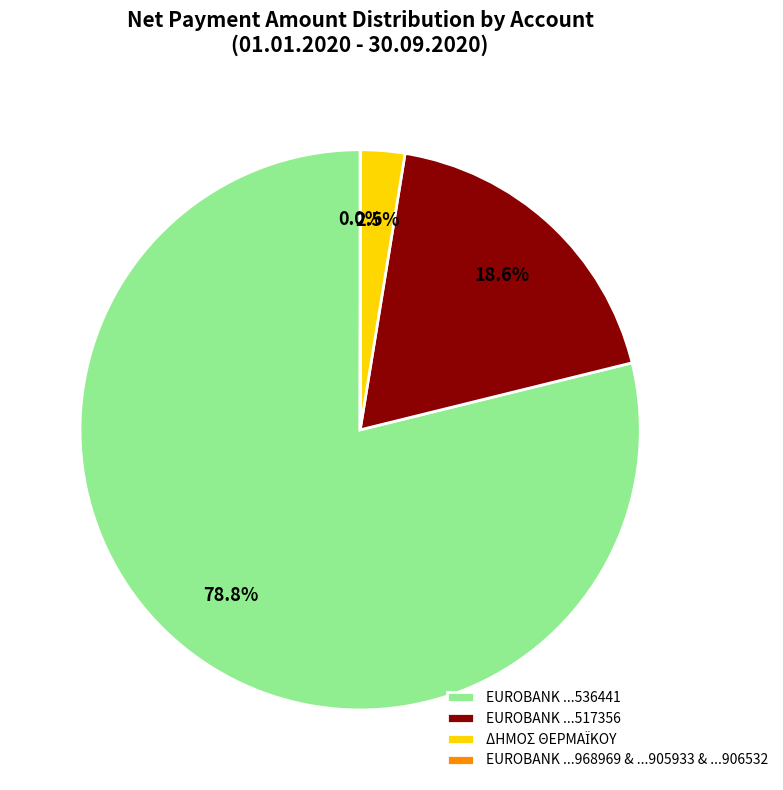

What is the majority slice?

EUROBANK ...536441